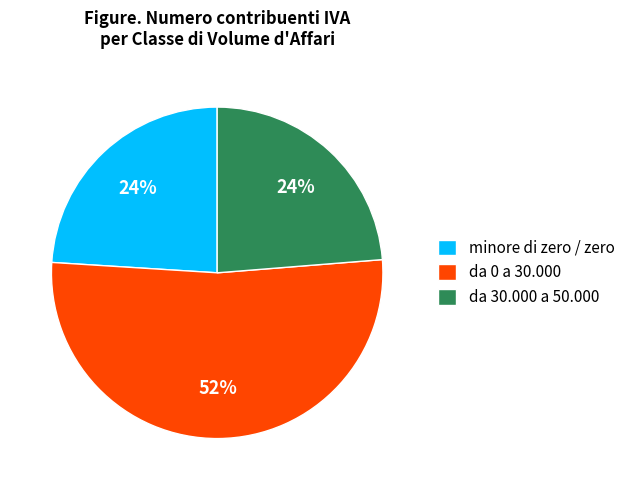

To the nearest percent, what is the average slice percentage?

33%